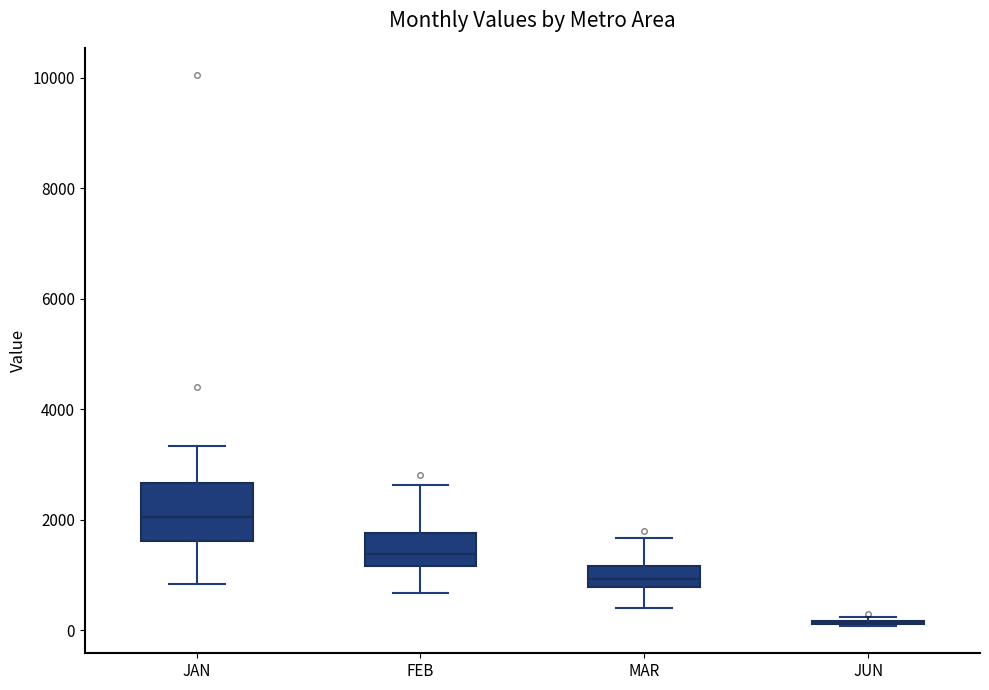

Reading left to right, read every box against the y-axis: the position of its median line, the range the box covers, and the ends of its whiskers. The values are not printed on the chart, so give them approximately, as read against the axis.

JAN: median 2000, box 1600 to 2600, whiskers 800 to 3400
FEB: median 1400, box 1200 to 1800, whiskers 600 to 2600
MAR: median 1000, box 800 to 1200, whiskers 400 to 1600
JUN: box collapsed to a line at 200, whiskers 0 to 200